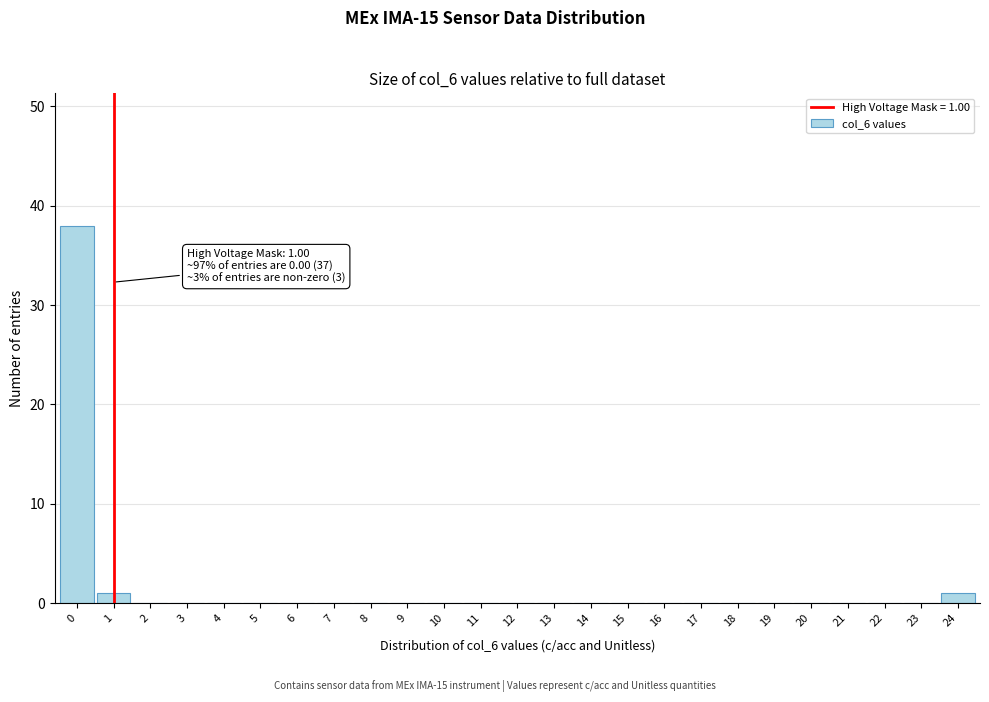

Reading left to right, extract all data points from this chart.

0=38	1=1	2=0	3=0	4=0	5=0	6=0	7=0	8=0	9=0	10=0	11=0	12=0	13=0	14=0	15=0	16=0	17=0	18=0	19=0	20=0	21=0	22=0	23=0	24=1